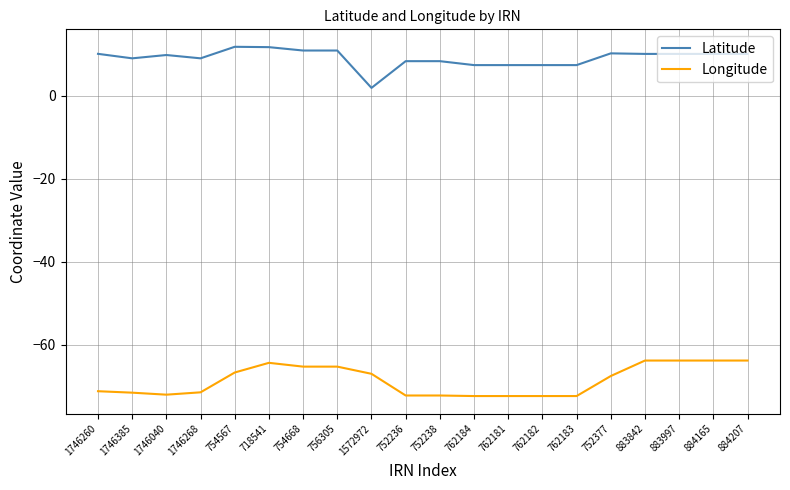

What is the average value of the Longitude series?

-68.6